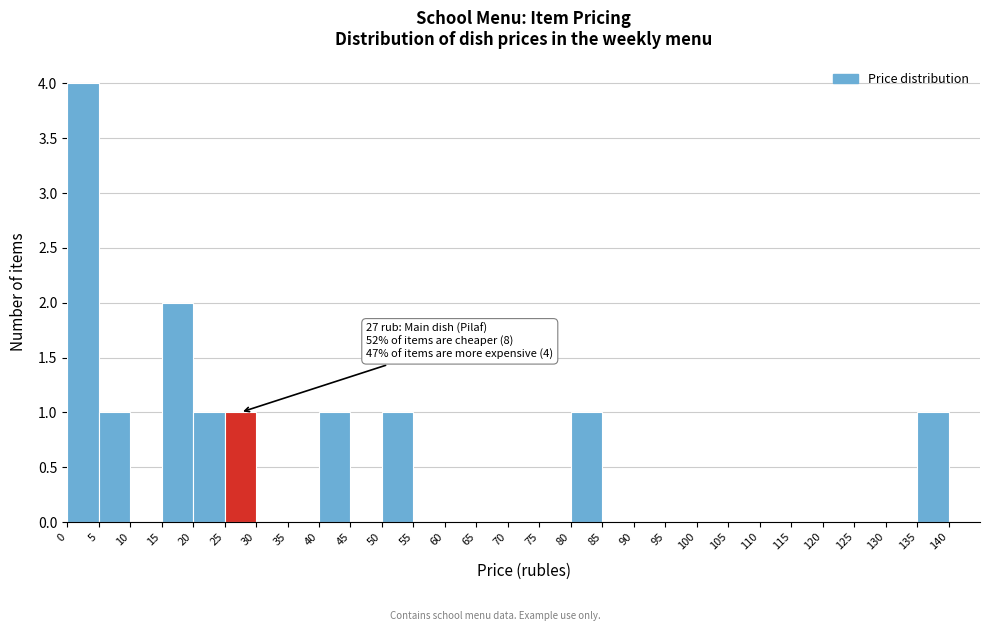

Over which range of the x-axis is the bar tallest?

0 to 5